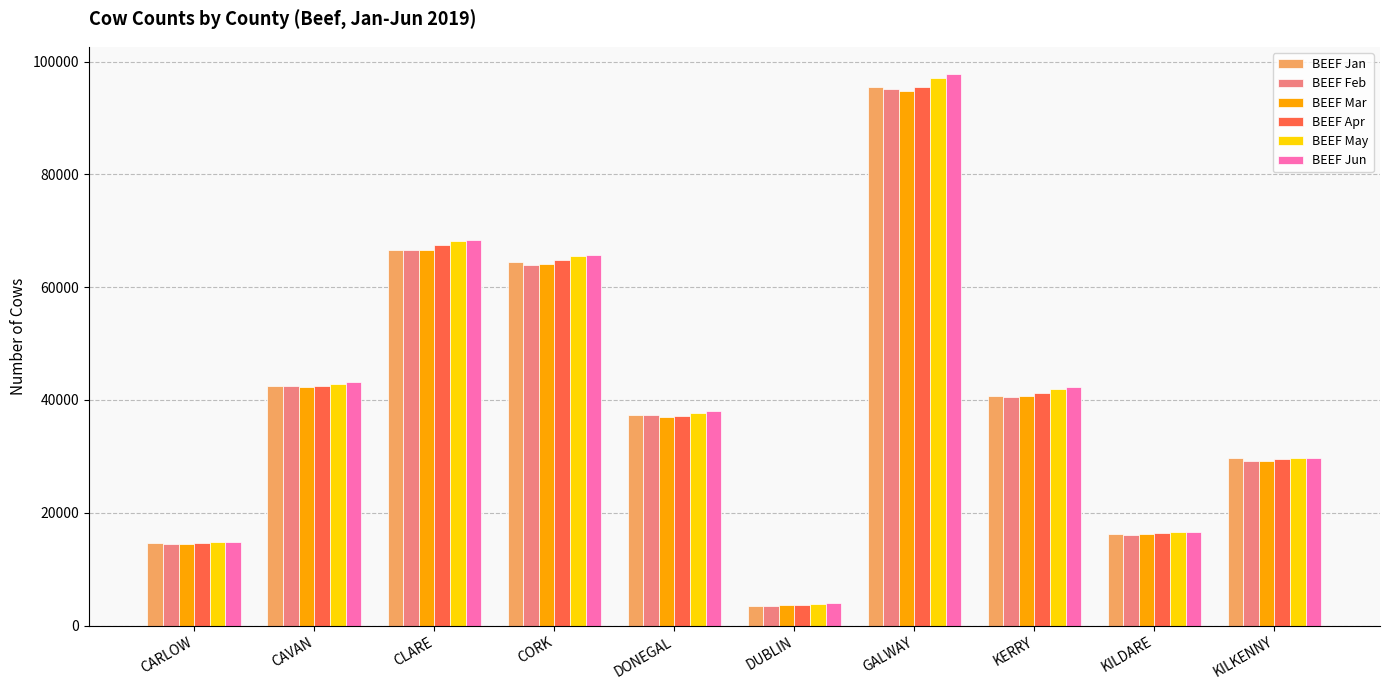

What is the greatest value displayed?

97758